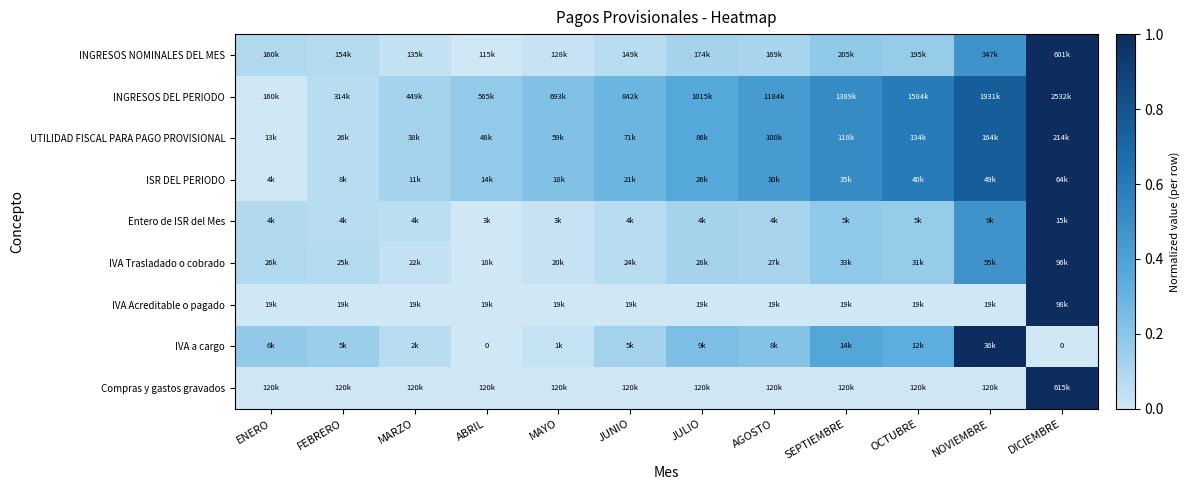

Rank the categories by INGRESOS DEL PERIODO value from lowest to highest.

ENERO, FEBRERO, MARZO, ABRIL, MAYO, JUNIO, JULIO, AGOSTO, SEPTIEMBRE, OCTUBRE, NOVIEMBRE, DICIEMBRE